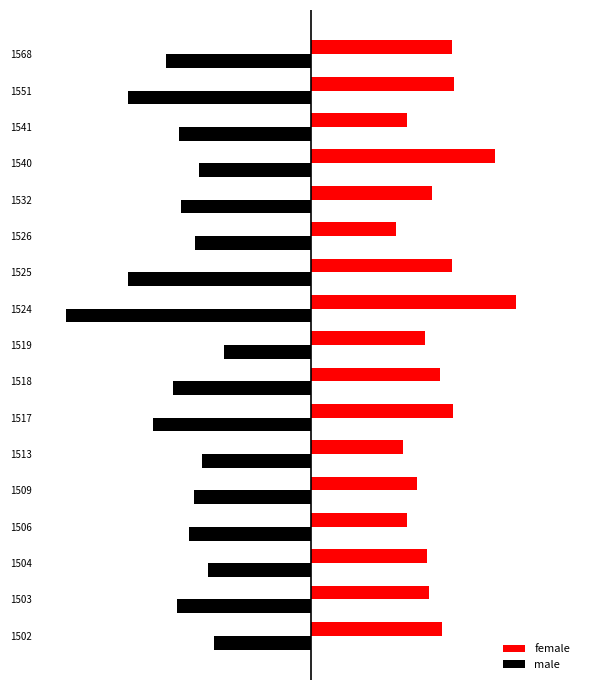

What are all the series names shown in the legend?

female, male